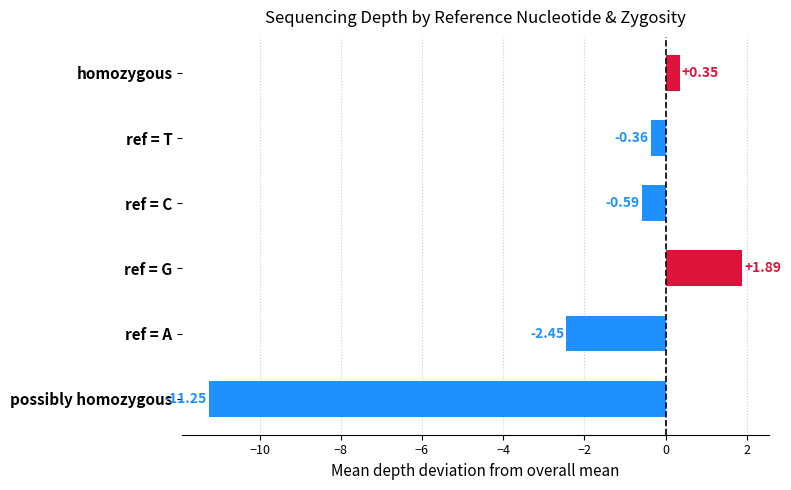

List the labels in order of value, smallest first.

possibly homozygous, ref = A, ref = C, ref = T, homozygous, ref = G